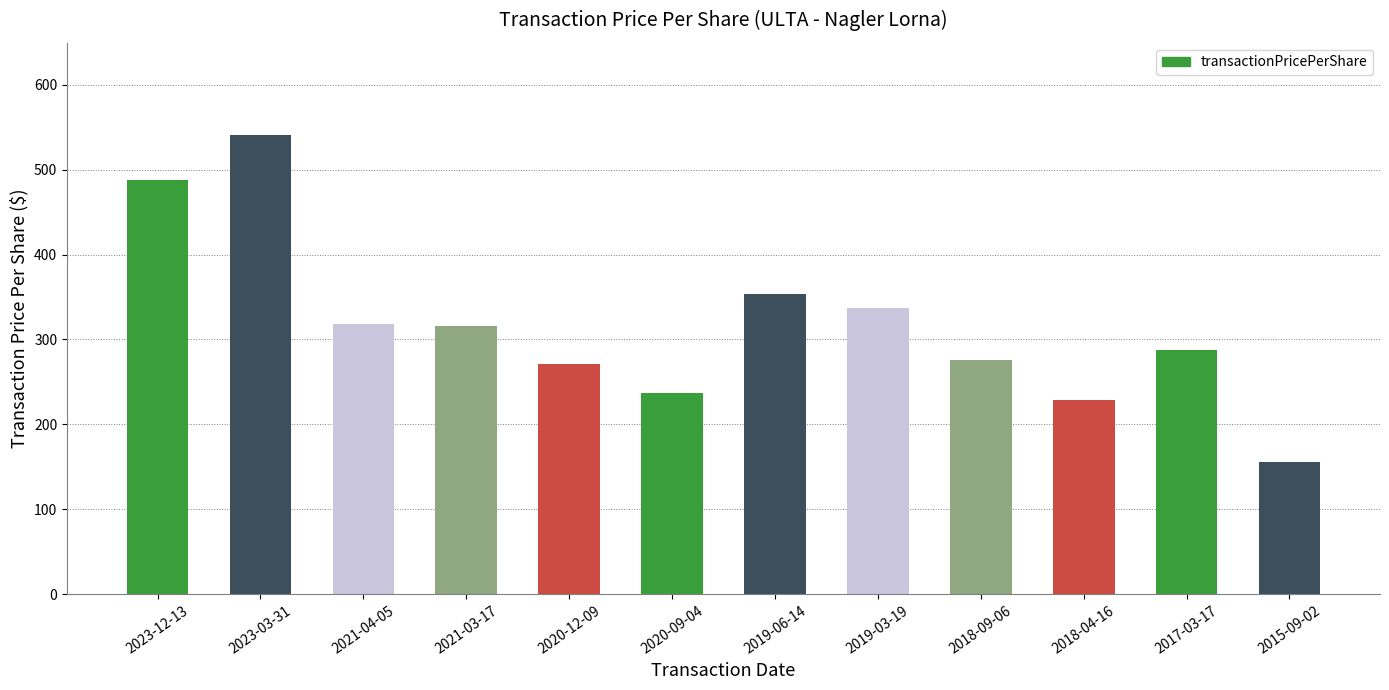

What is the average value?

317.6